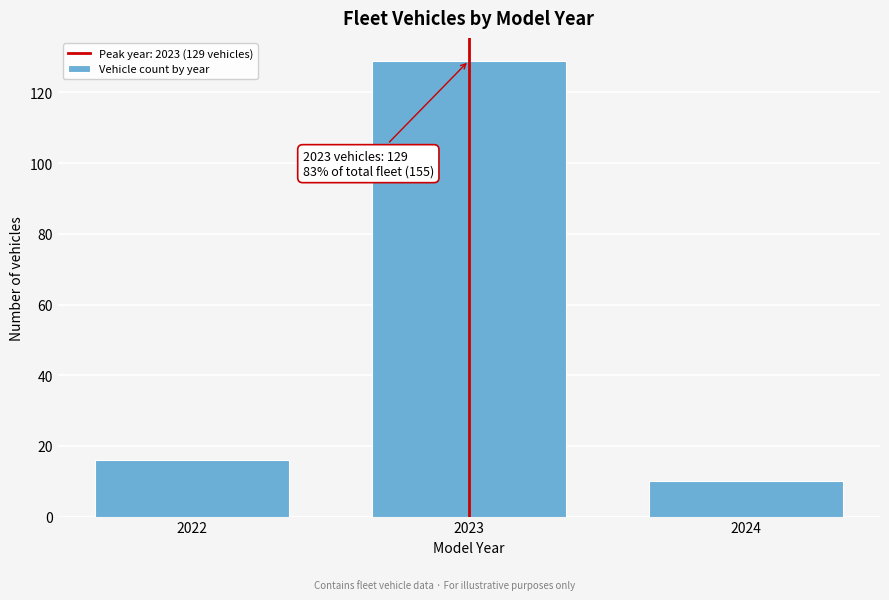

Reading left to right, what are all the values shown in this chart?

16	129	10